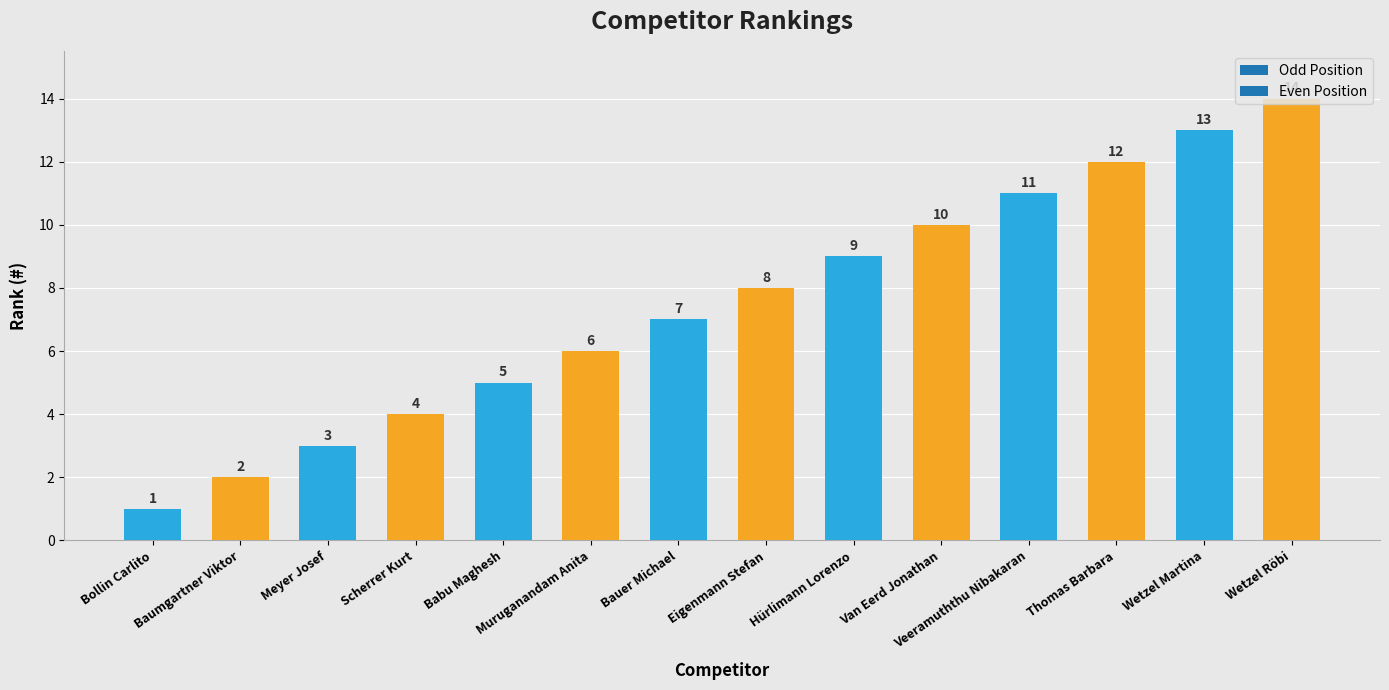

Rank the categories by value from highest to lowest.

Wetzel Röbi, Wetzel Martina, Thomas Barbara, Veeramuththu Nibakaran, Van Eerd Jonathan, Hürlimann Lorenzo, Eigenmann Stefan, Bauer Michael, Muruganandam Anita, Babu Maghesh, Scherrer Kurt, Meyer Josef, Baumgartner Viktor, Bollin Carlito